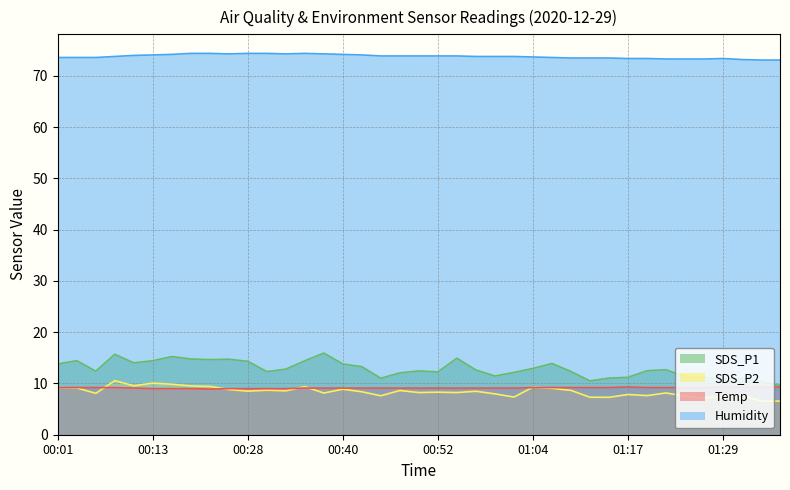

Is it true that SDS_P1 equals 6.2 at 00:16?

False